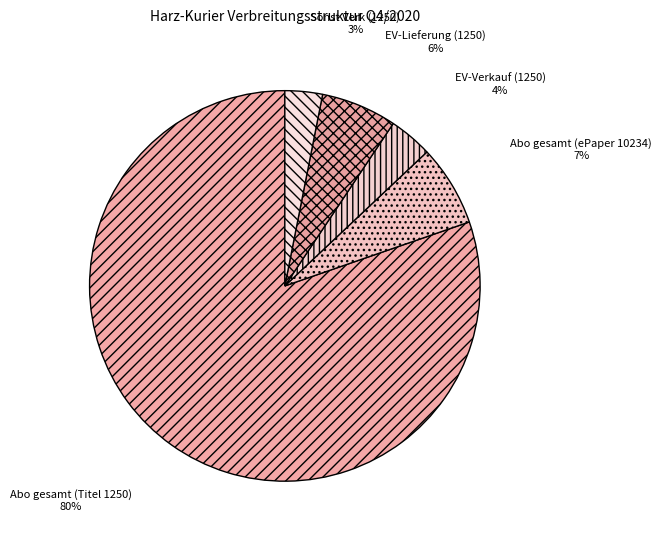

Count the number of slices in the pie.

5